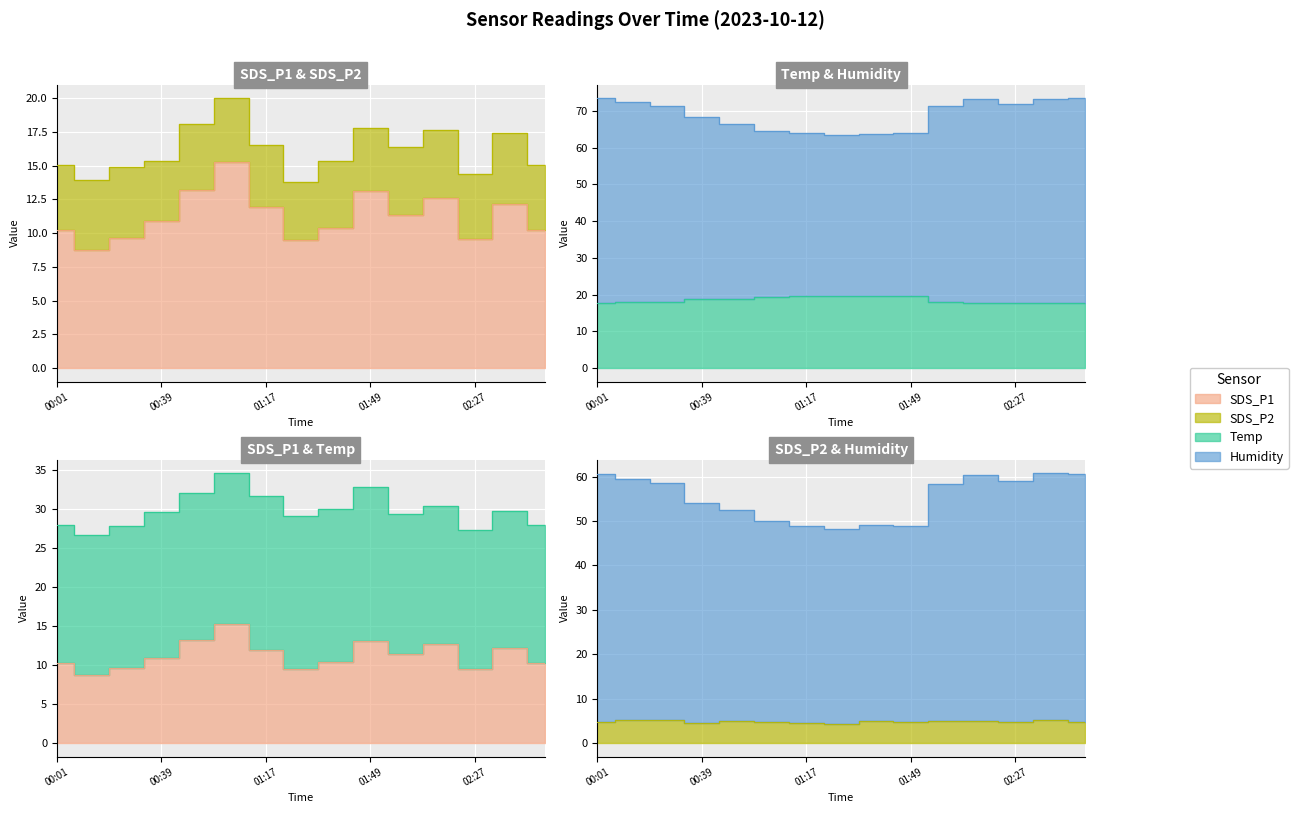

What position from the right is 02:39?

2